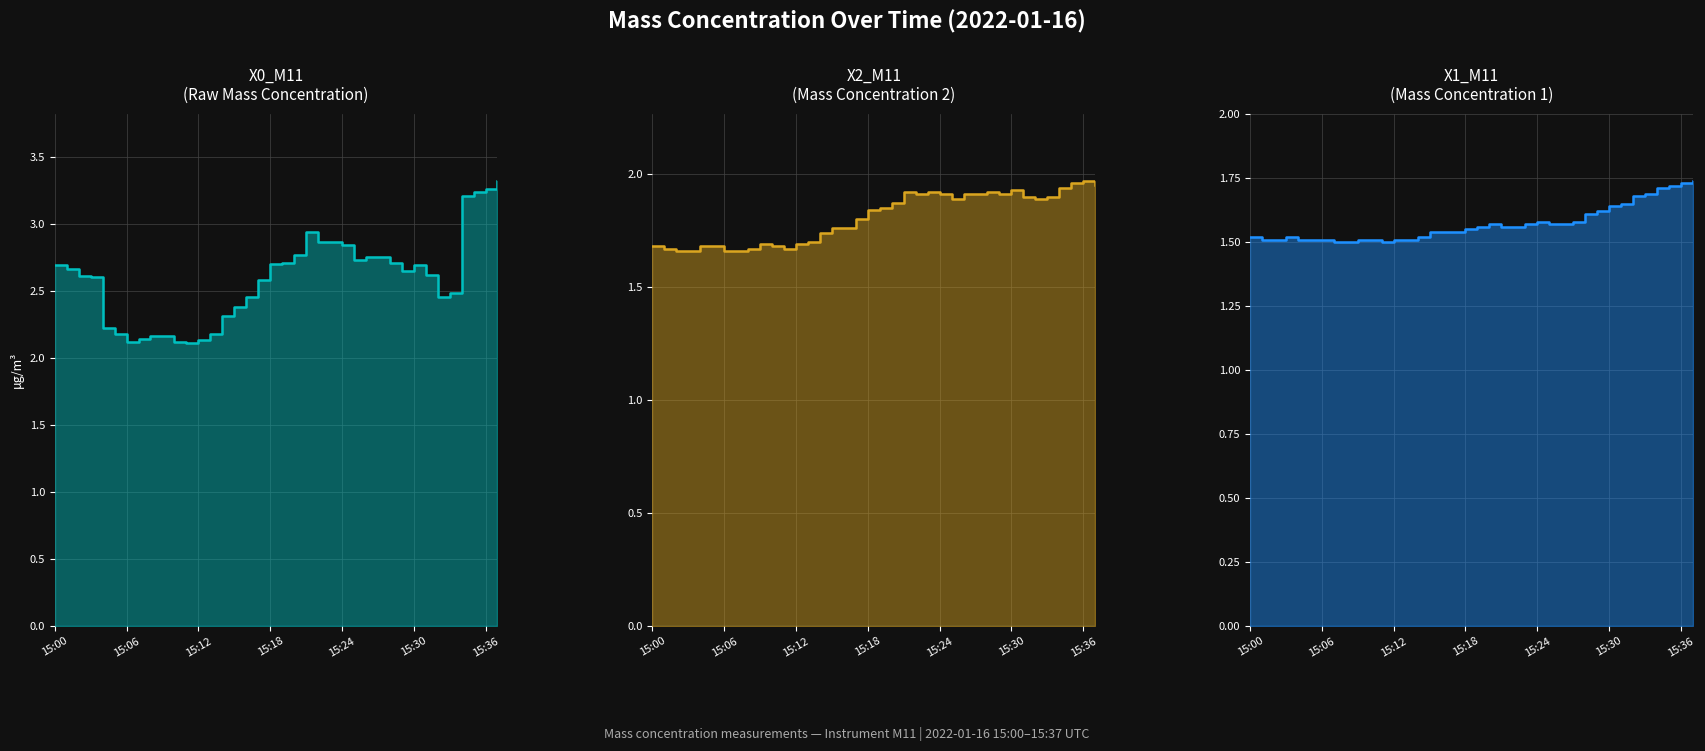

List the labels in order of X1_M11 (μg/m³) value, largest first.

15:37, 15:36, 15:35, 15:34, 15:33, 15:32, 15:31, 15:30, 15:29, 15:28, 15:24, 15:27, 15:20, 15:23, 15:25, 15:26, 15:19, 15:21, 15:22, 15:18, 15:15, 15:16, 15:17, 15:00, 15:03, 15:14, 15:01, 15:02, 15:04, 15:05, 15:06, 15:09, 15:10, 15:12, 15:13, 15:07, 15:08, 15:11